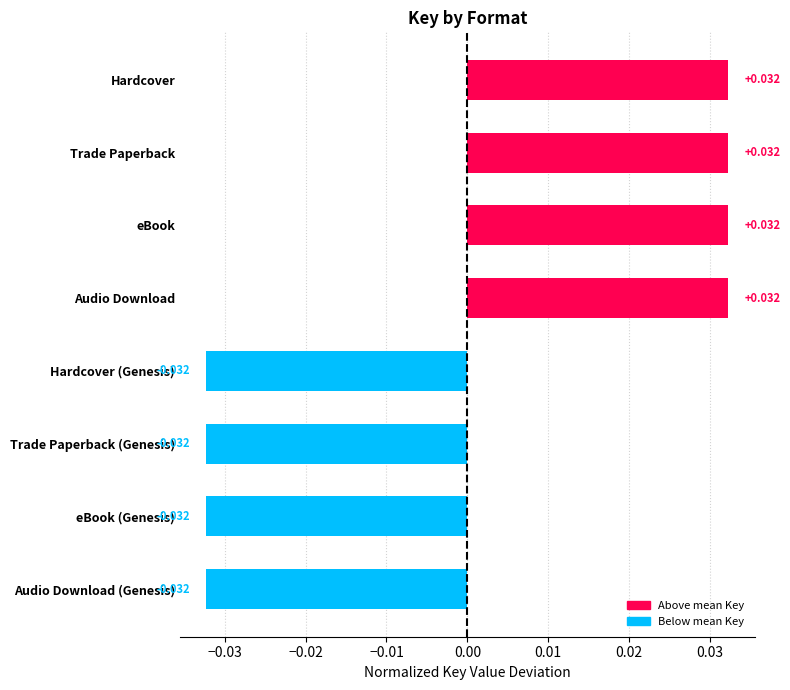

How many bars are there in total?

8